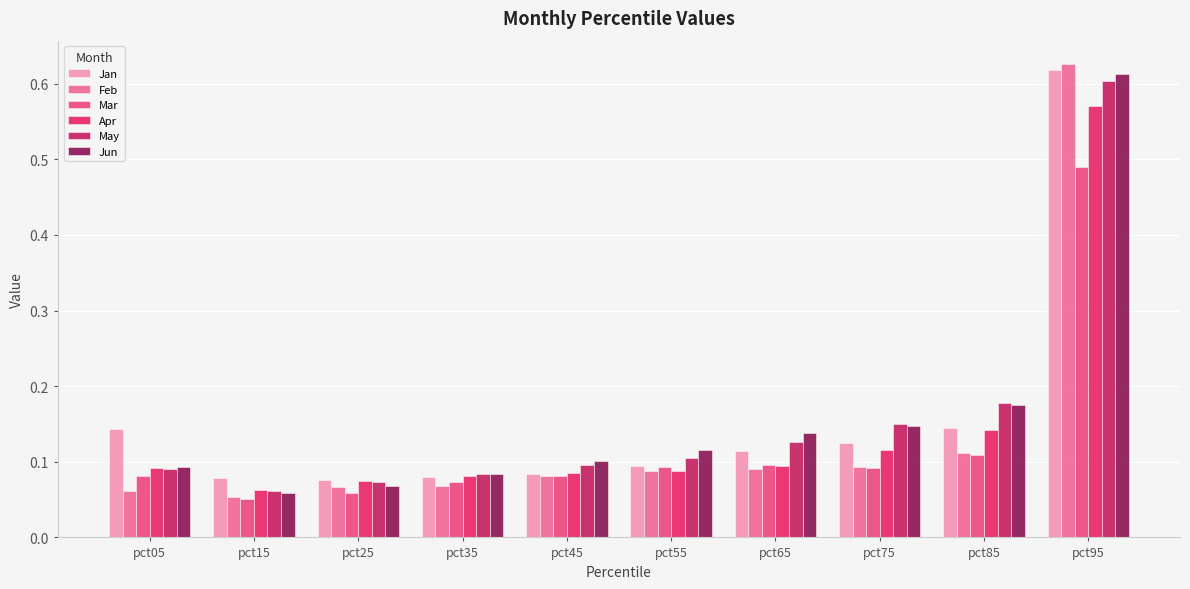

Is the value of May at pct55 greater than the value of Jan at pct75?

No